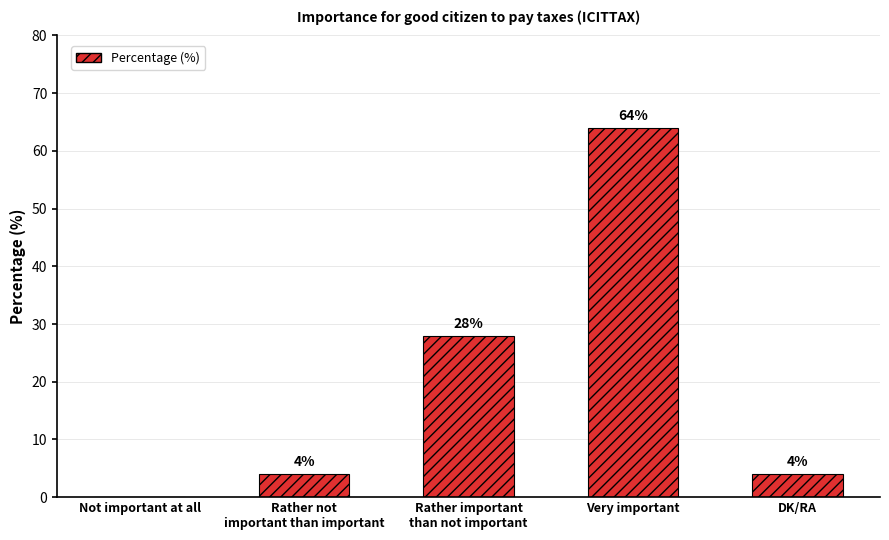

What is the change in value from Not important at all to Very important?

+64